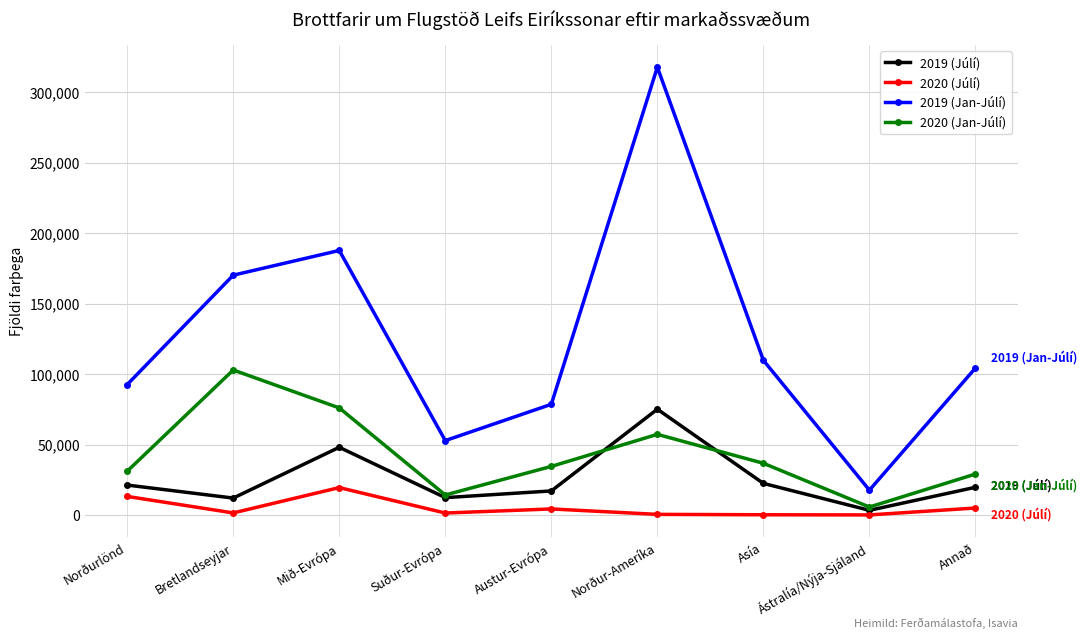

True or false: 2019 (Júlí) and 2019 (Jan-Júlí) intersect in this chart.

False